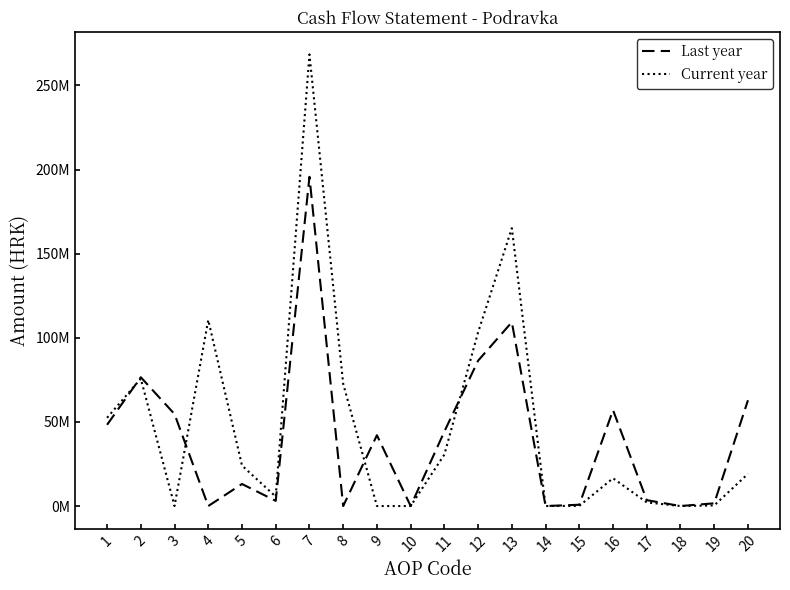

Is this an area chart (filled region under the line)?

No